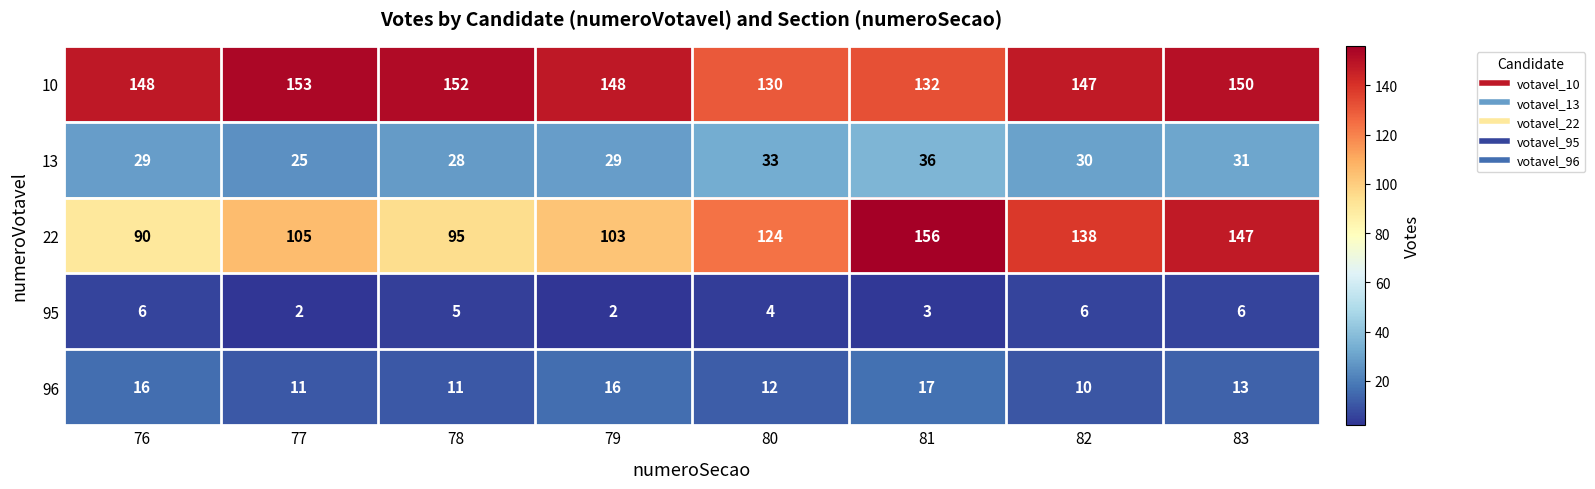

What is the difference between the 96 values at 82 and 81?

7